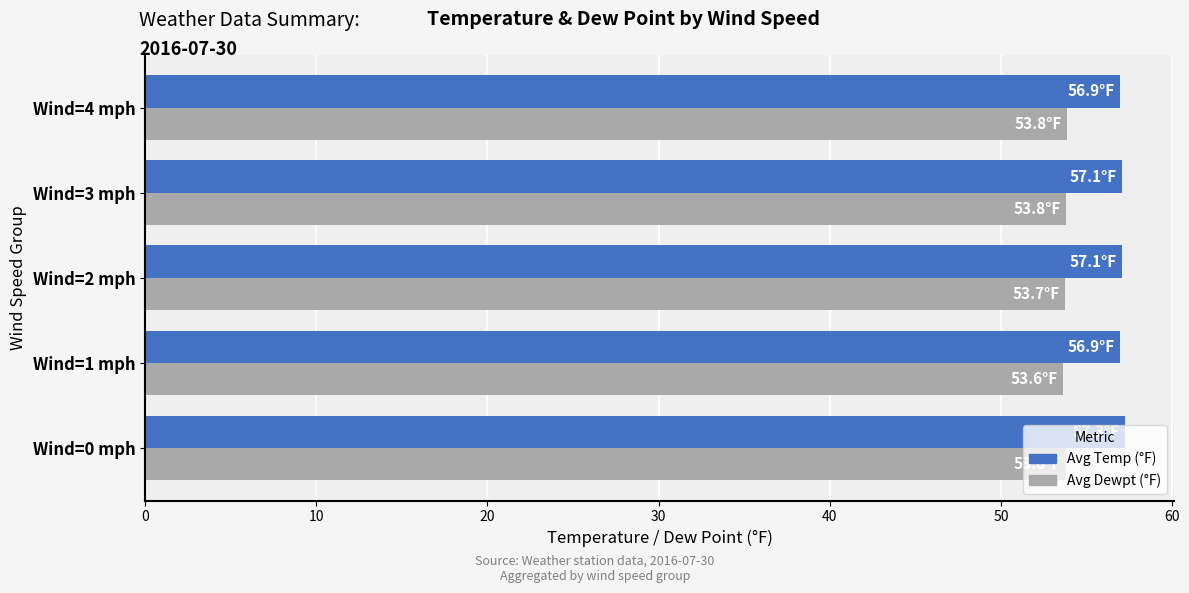

List the series in order of their peak value, highest first.

Avg Temp (°F), Avg Dewpt (°F)